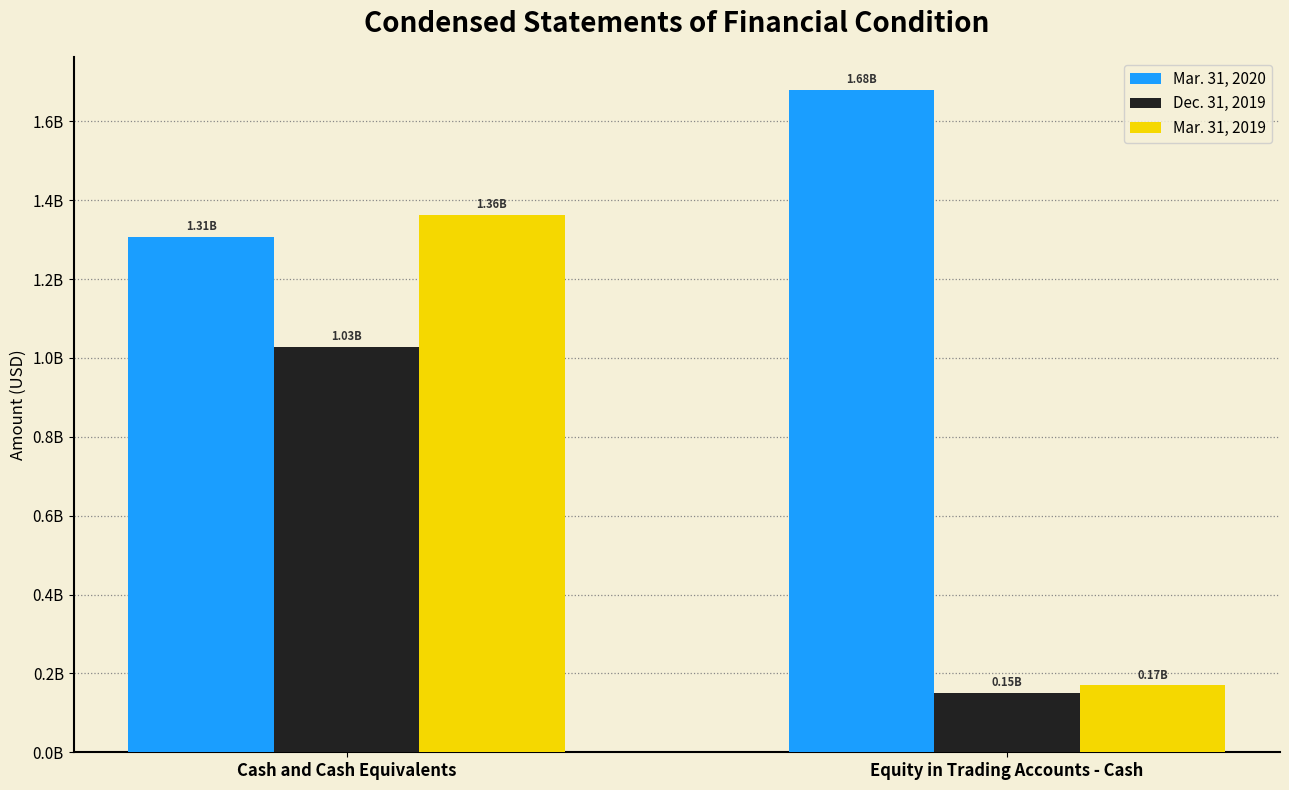

What are all the series names shown in the legend?

Mar. 31, 2020, Dec. 31, 2019, Mar. 31, 2019